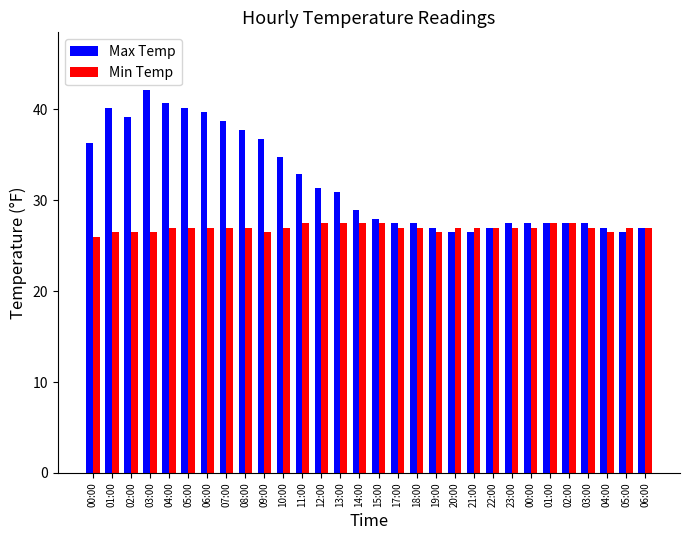

How many categories are shown in the chart?

30